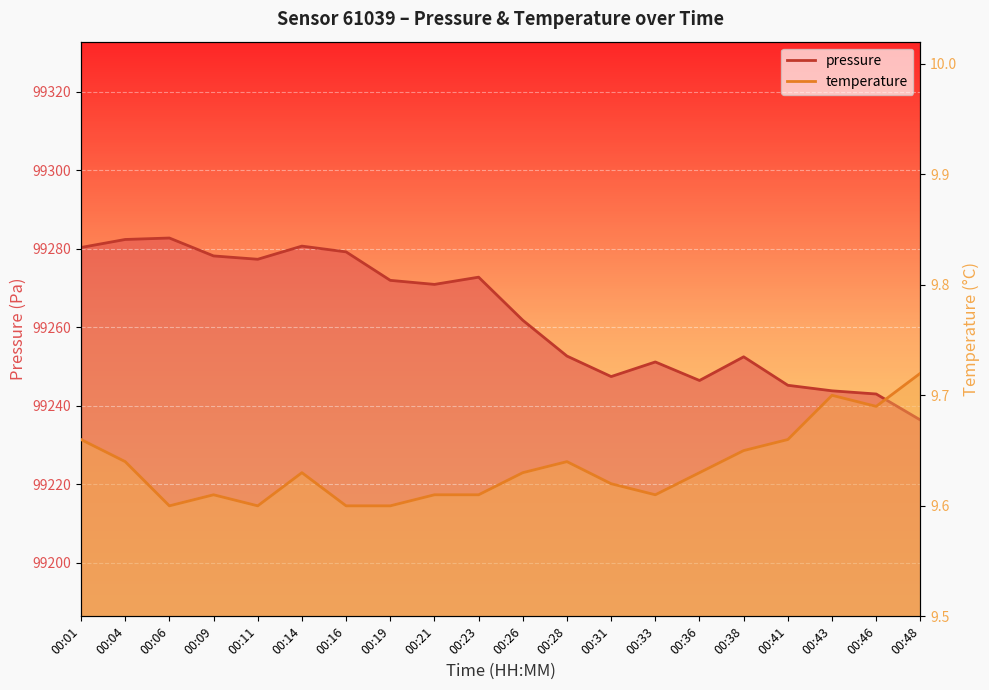

Read the pressure value at 00:04.

99282.4